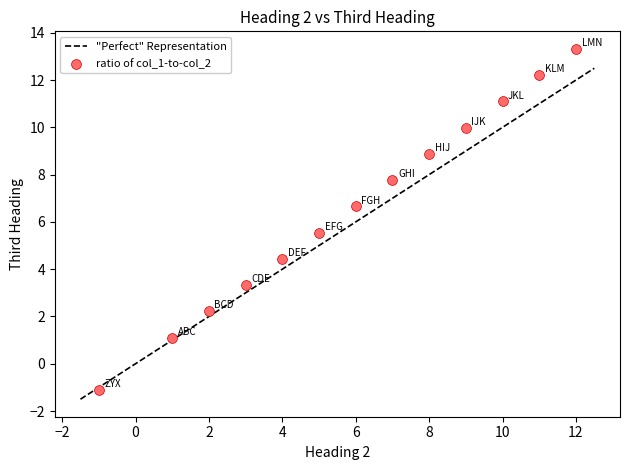

What is the range of X values (max minus min)?

13.0